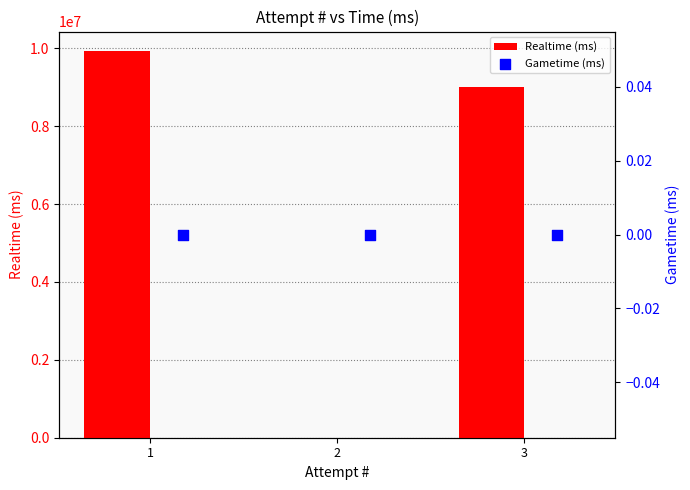

At how many categories does at least one series exceed 5309538?

2